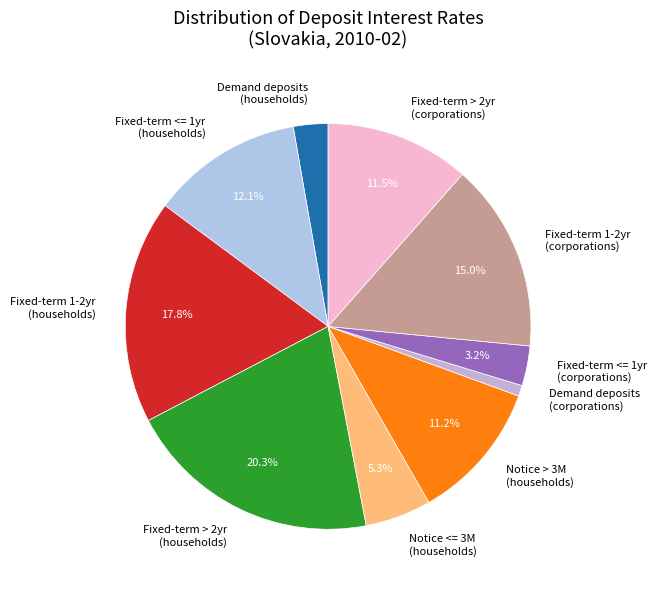

What is the total percentage of Fixed-term <= 1yr (households) and Fixed-term > 2yr (corporations)?

23.6%